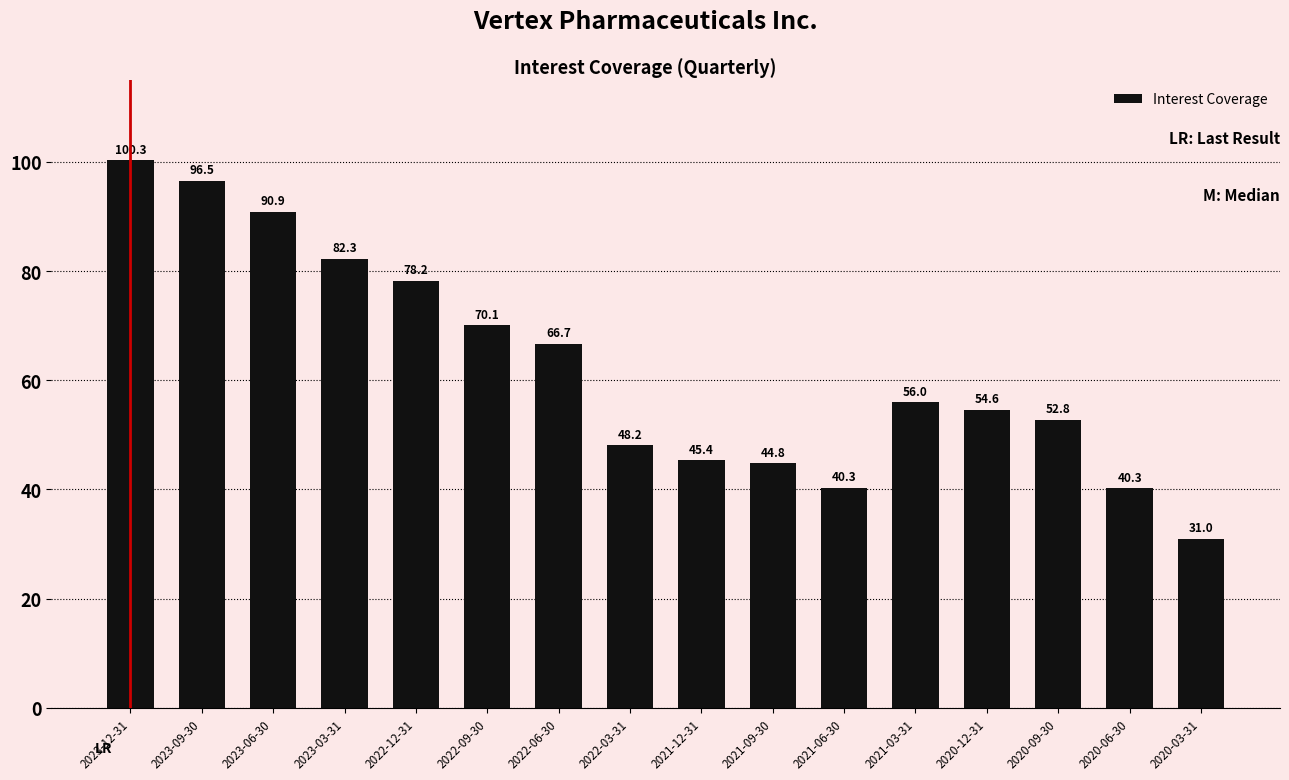

Reading left to right, extract all data points from this chart.

100.3	96.5	90.9	82.3	78.2	70.1	66.7	48.2	45.4	44.8	40.3	56.0	54.6	52.8	40.3	31.0